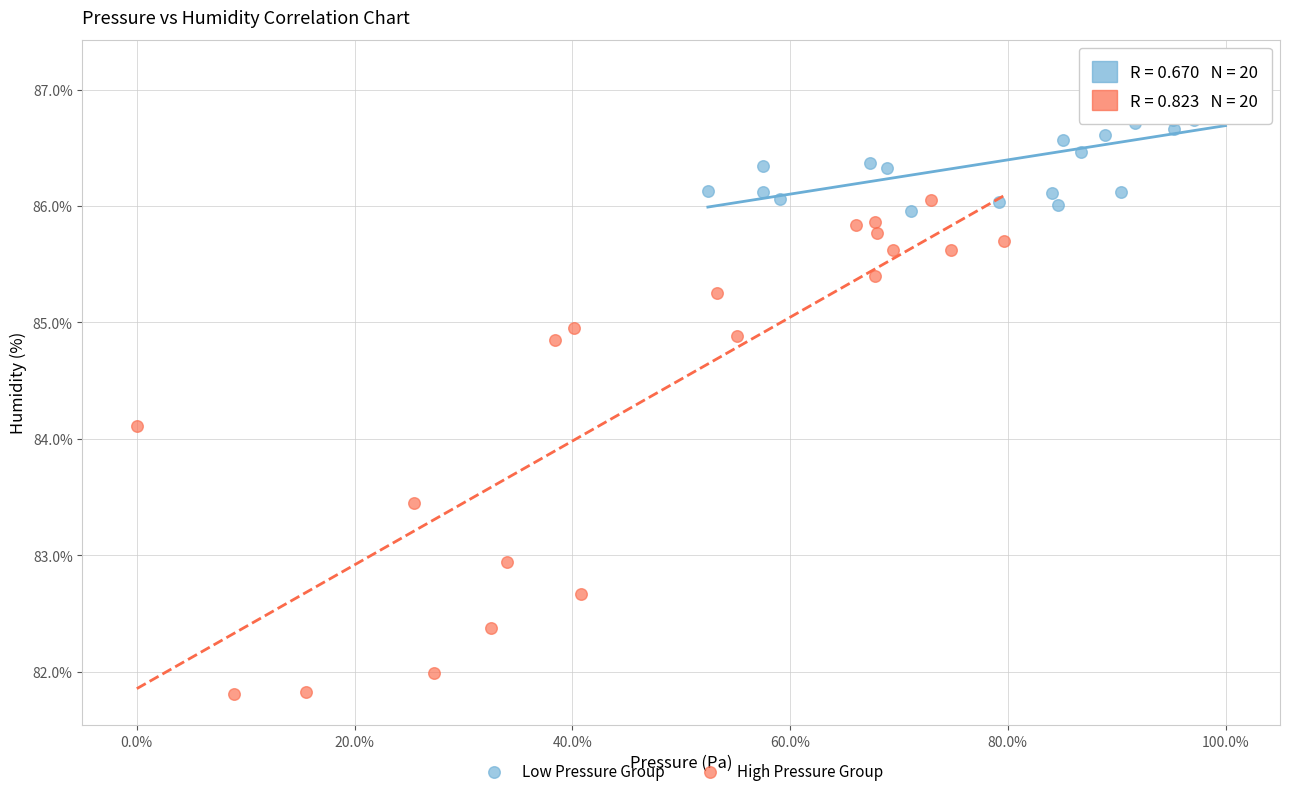

Which series reaches the maximum Y coordinate?

Low Pressure Group